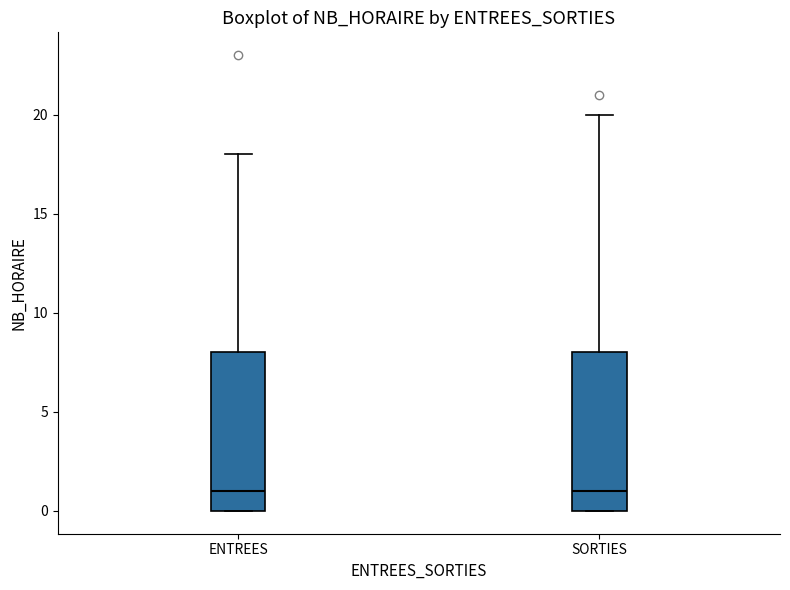

Reading left to right, read every box against the y-axis: the position of its median line, the range the box covers, and the ends of its whiskers. The values are not printed on the chart, so give them approximately, as read against the axis.

ENTREES: median 1, box 0 to 8, whiskers 0 to 18
SORTIES: median 1, box 0 to 8, whiskers 0 to 20